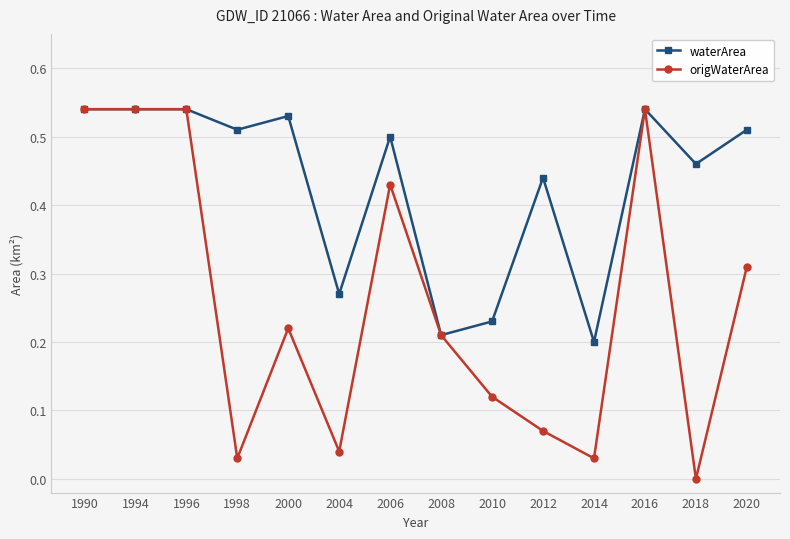

Is it true that waterArea equals 0.1 at 2012?

False